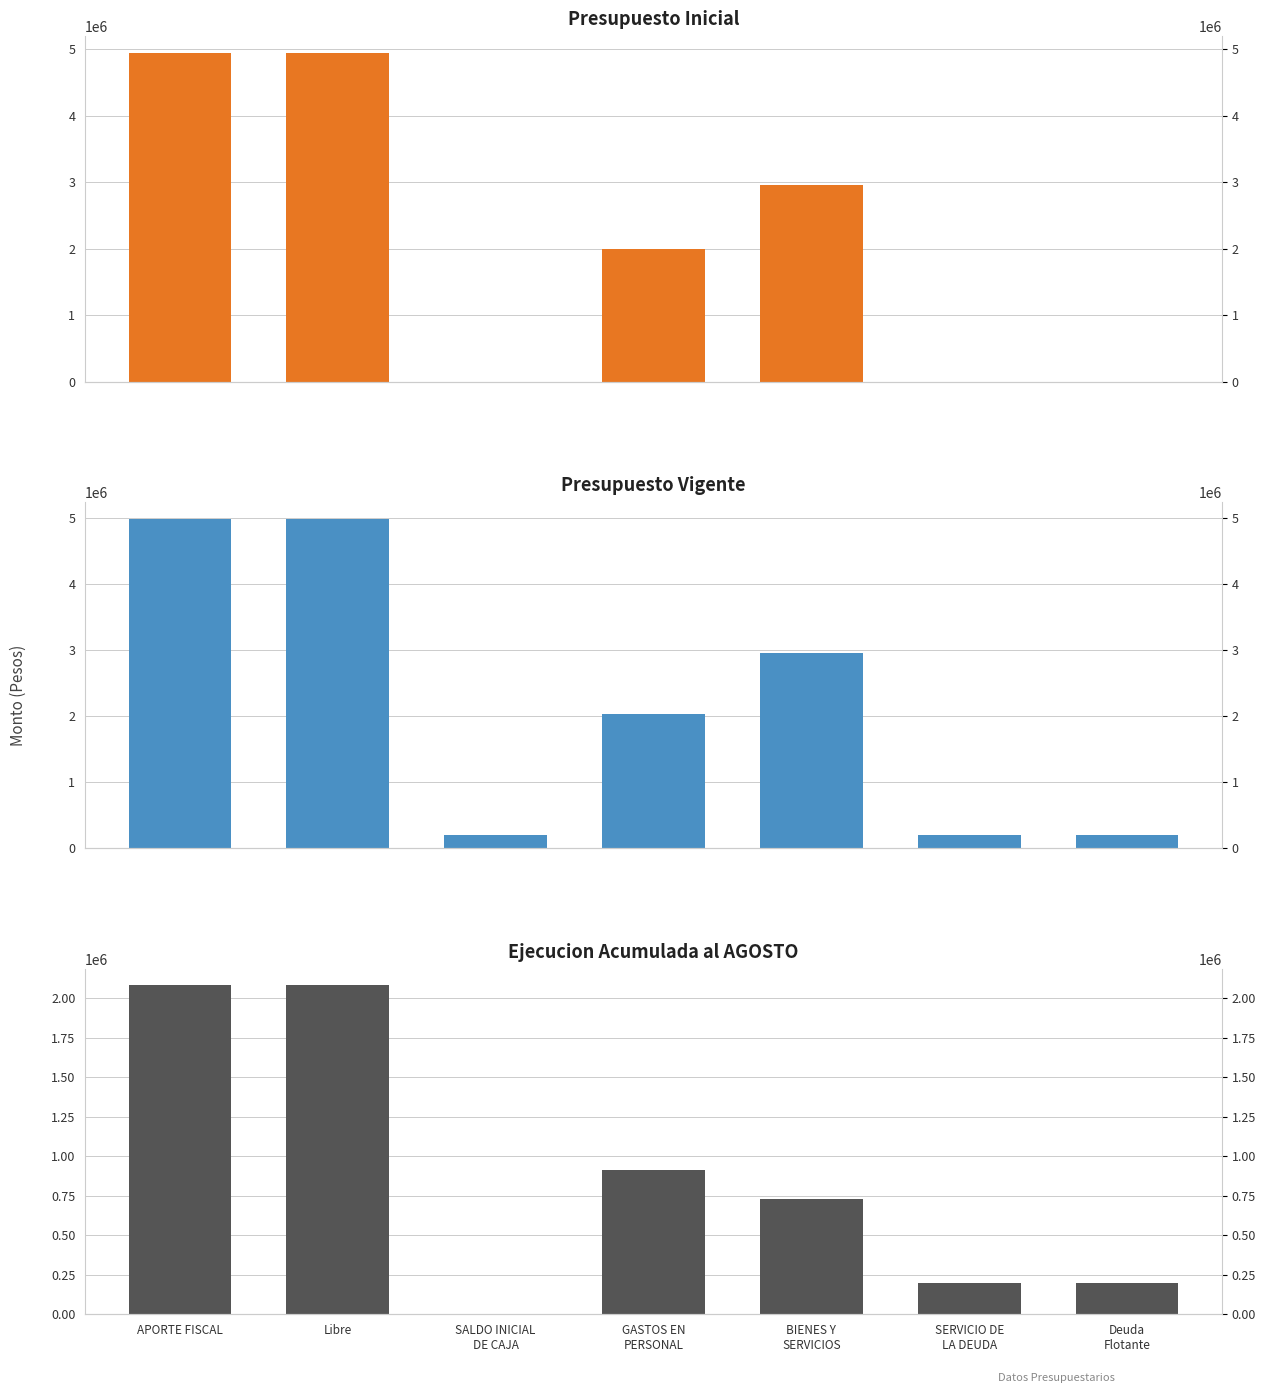

Is it true that Presupuesto Vigente equals 2952799 at BIENES Y
SERVICIOS?

True